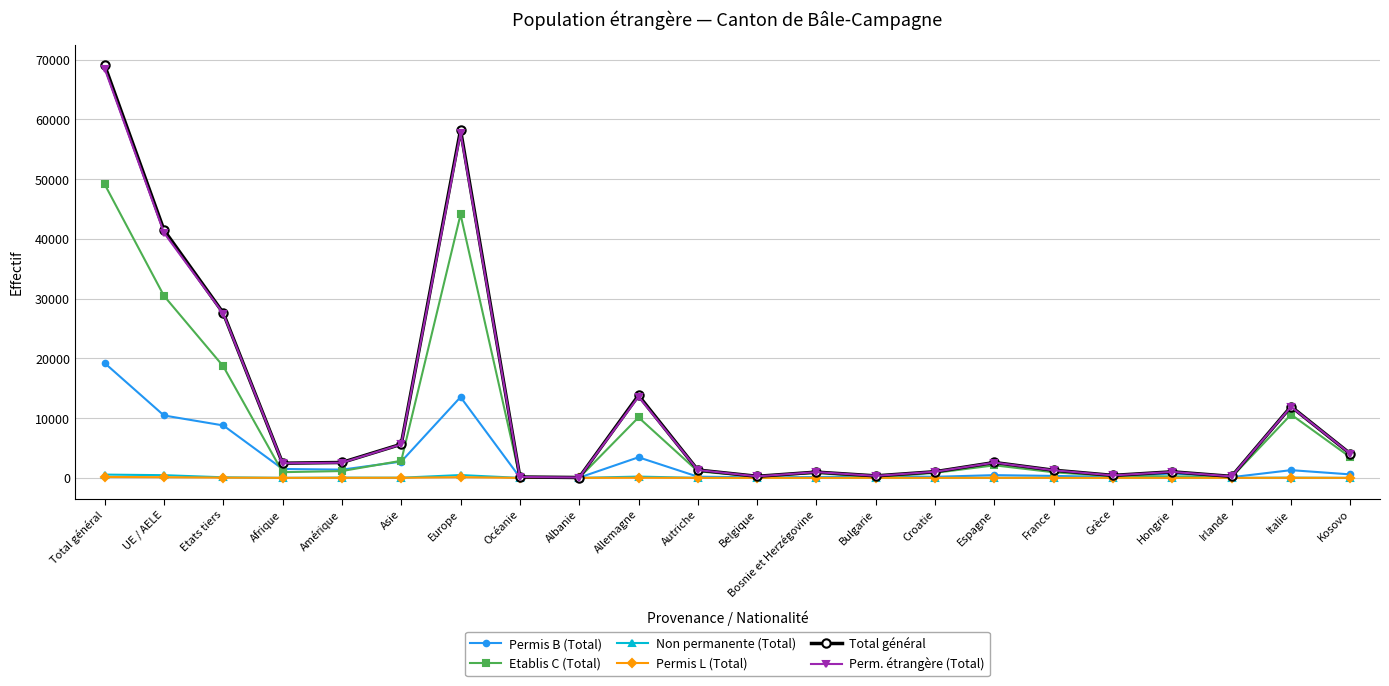

Count the number of categories in the chart.

22